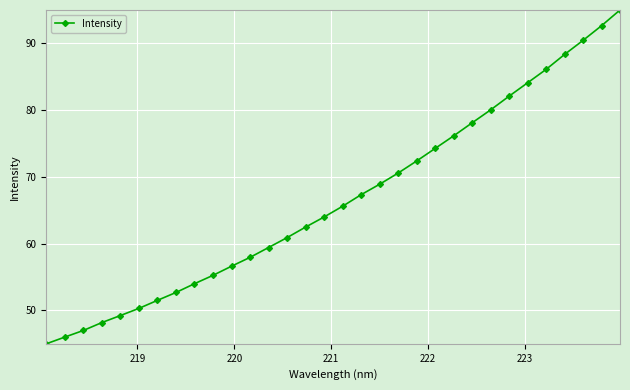

What is the sum of all values?

2132.6